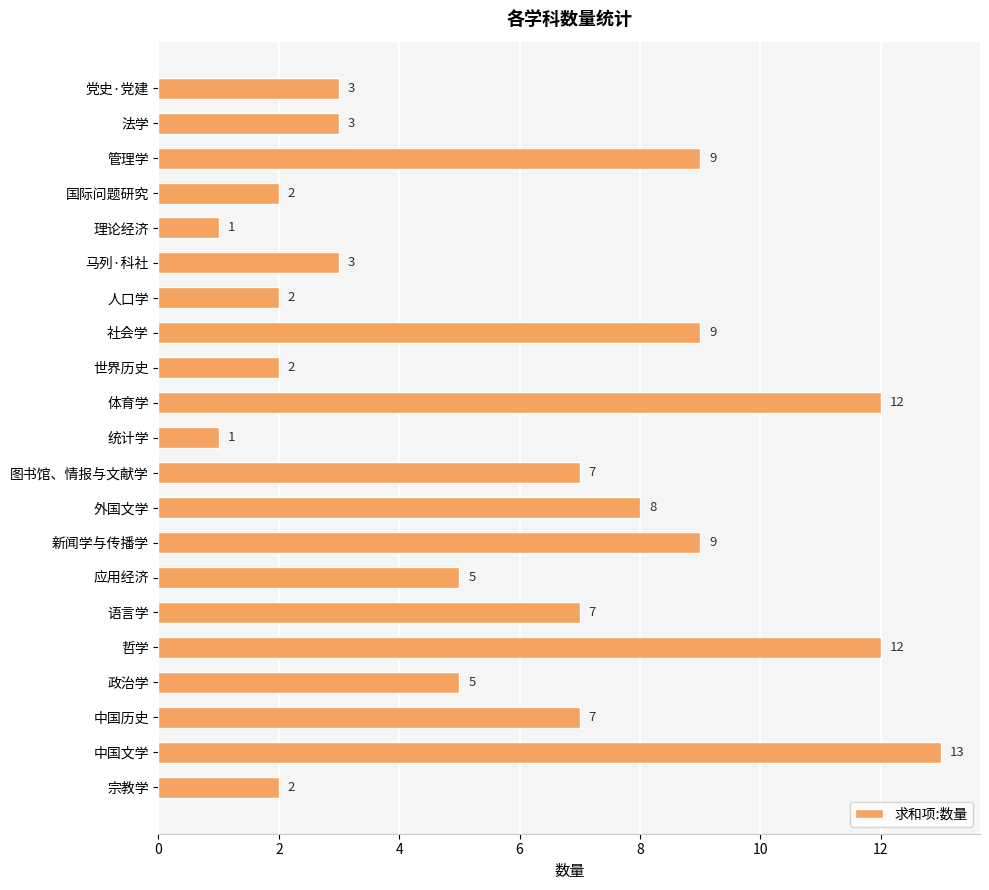

True or false: the data shows 7 at 语言学.

True